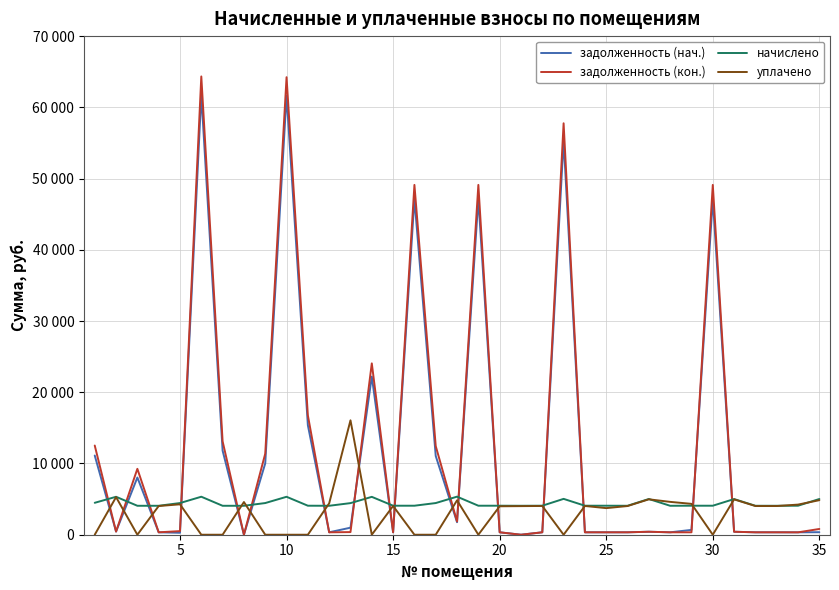

What are all the series names shown in the legend?

задолженность (нач.), задолженность (кон.), начислено, уплачено